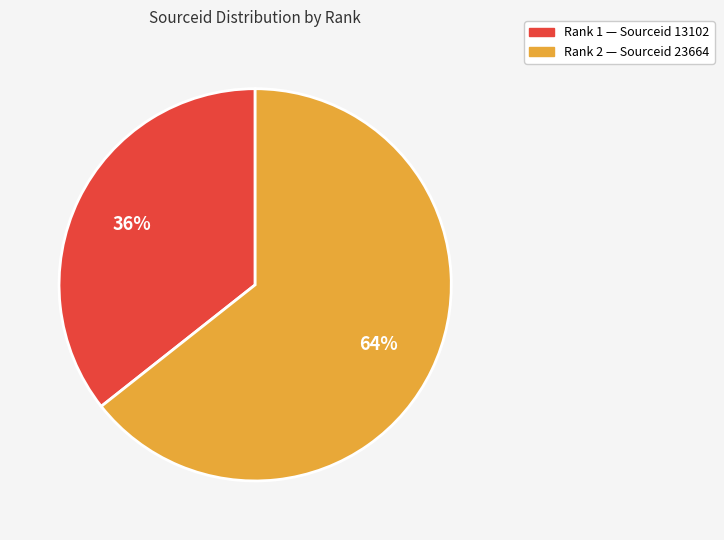

To the nearest percent, what is the average slice percentage?

50%